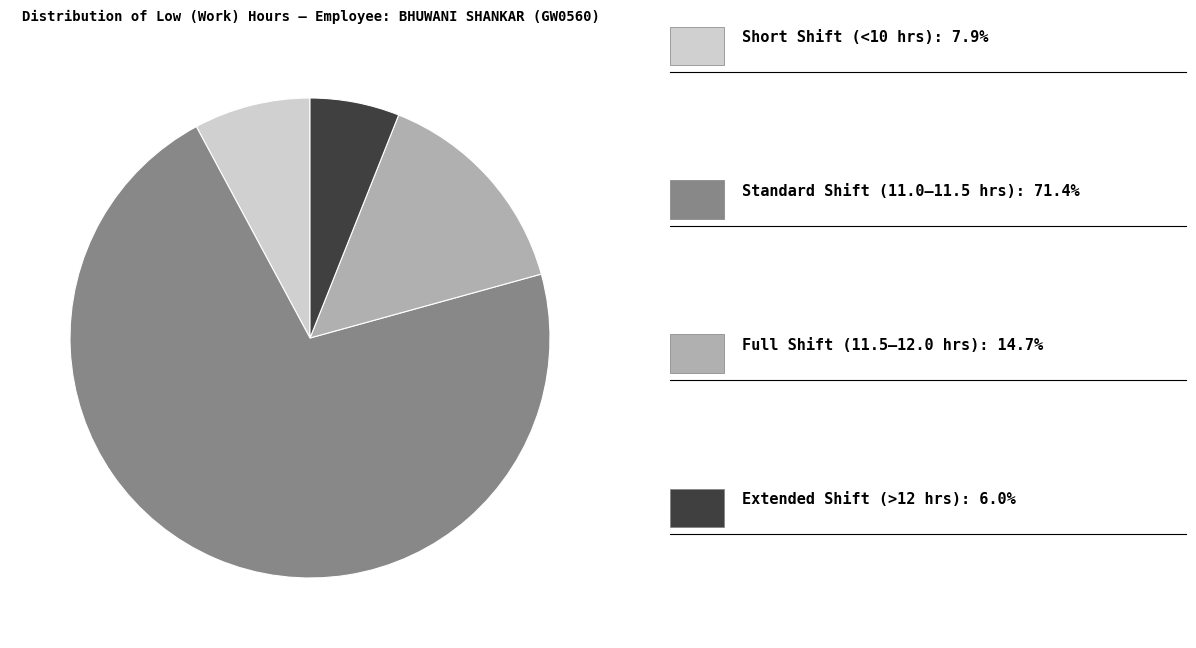

Does any single category account for the majority?

Yes